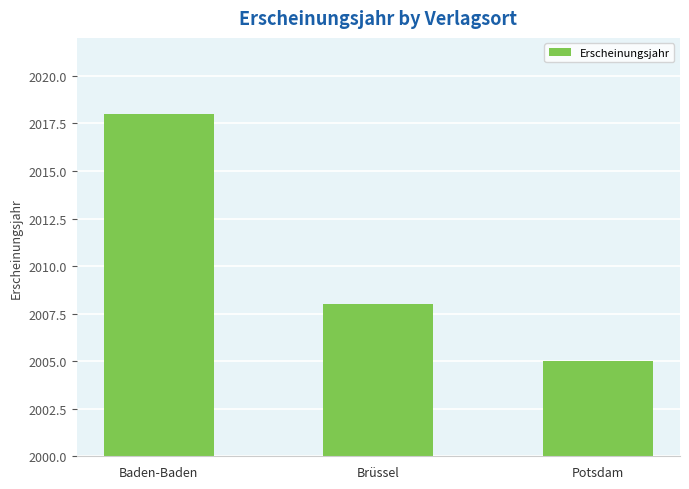

How many values are between 2005 and 2018?

3